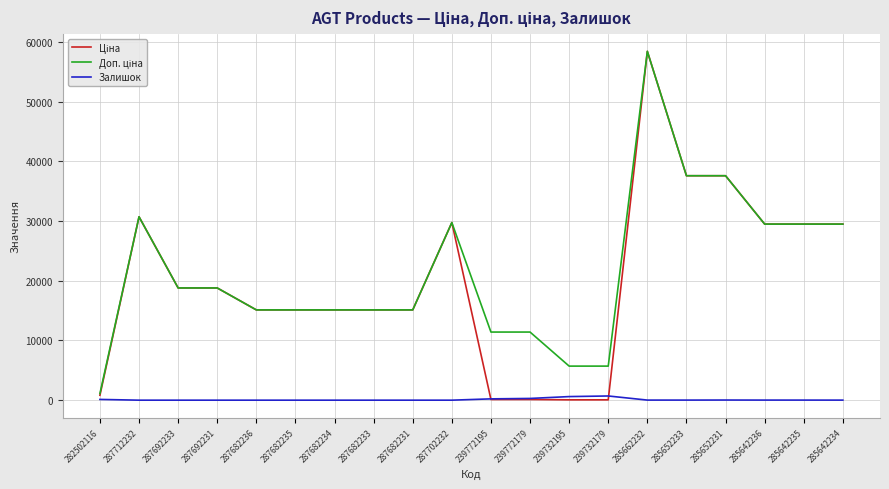

The Залишок series shows 13.0 at 285652233. True or false?

True